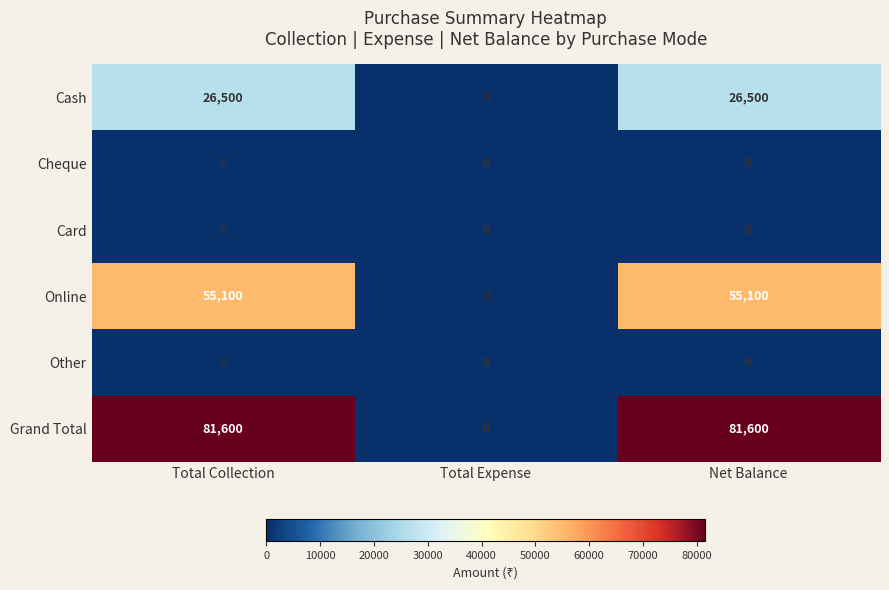

What is the difference between the highest and lowest values at Total Collection?

81600